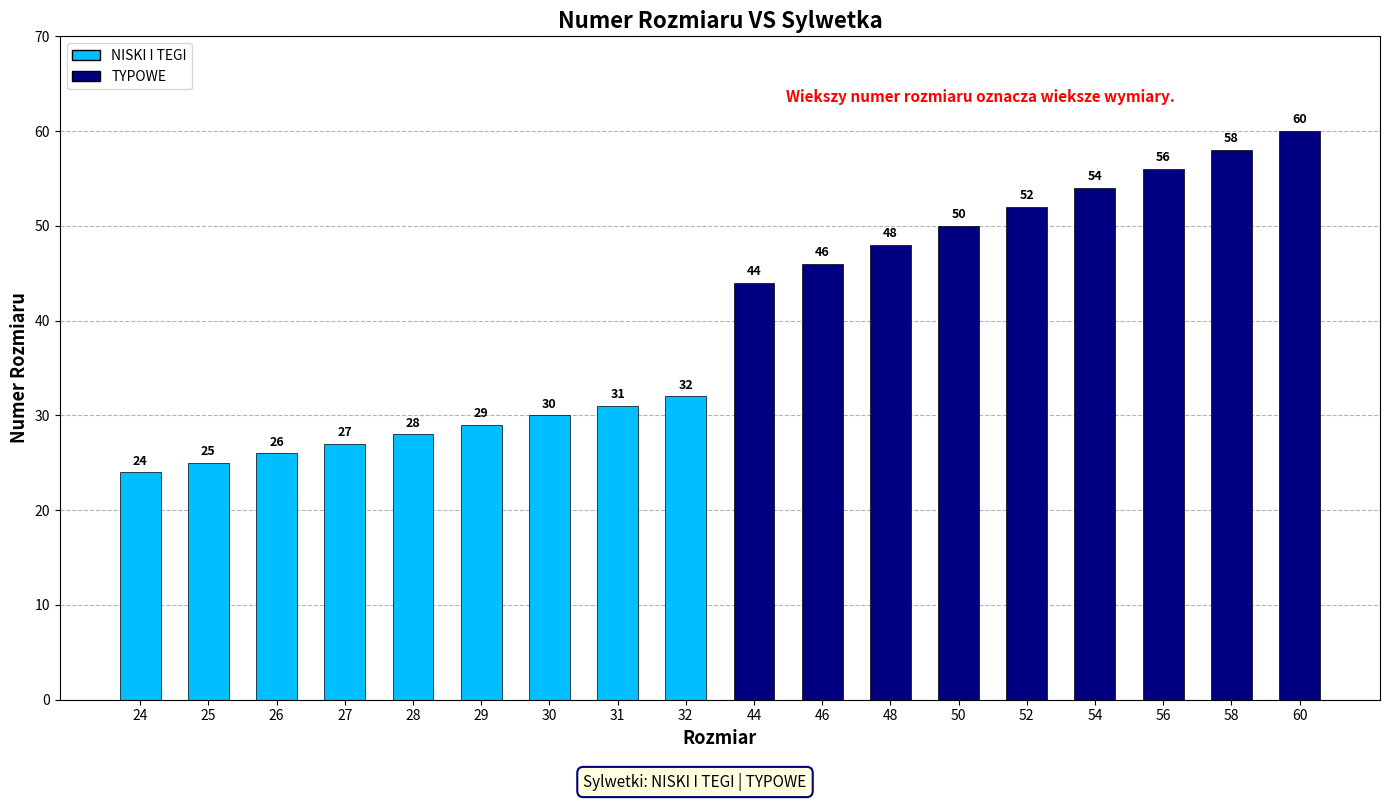

Is it true that the value at 32 is 48?

False